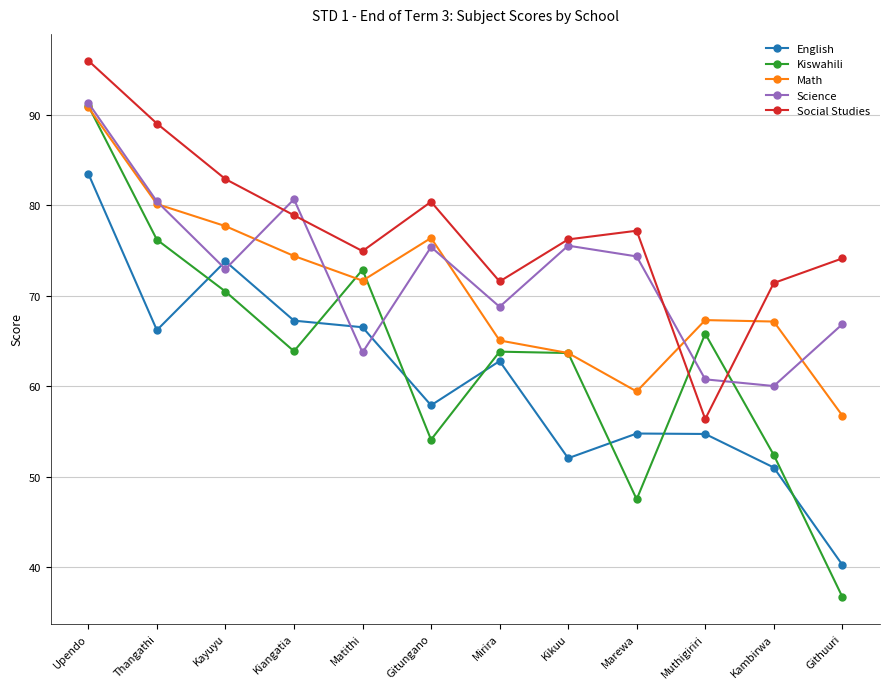

What is the value of the Social Studies point at the 12th from the left?

74.1